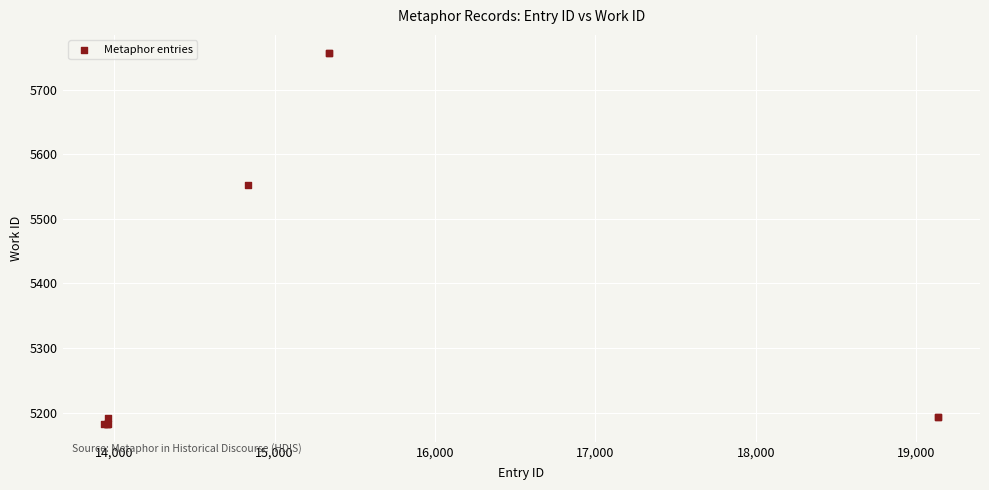

What Y value in the scatter plot is closest to 5469?

5552